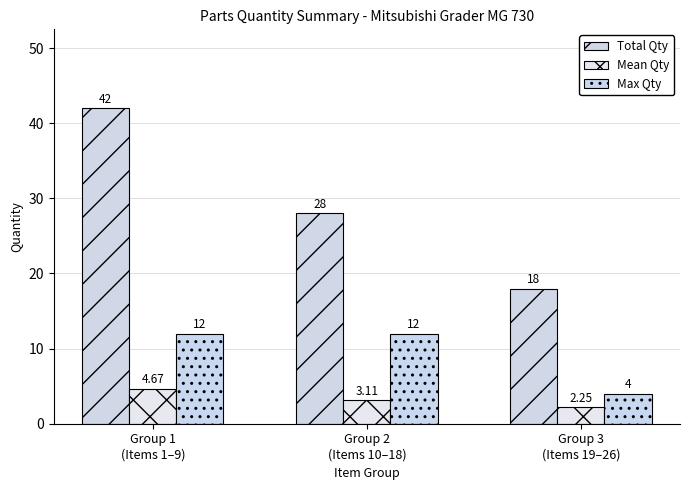

Reading left to right, transcribe all the data shown in this chart.

Total Qty: 42.0	28.0	18.0
Mean Qty: 4.7	3.1	2.2
Max Qty: 12.0	12.0	4.0